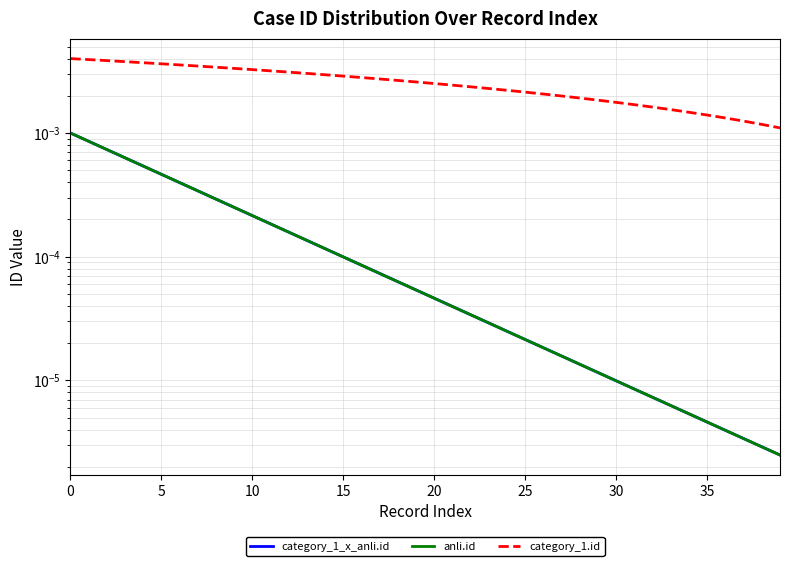

How many distinct data groups are displayed?

3